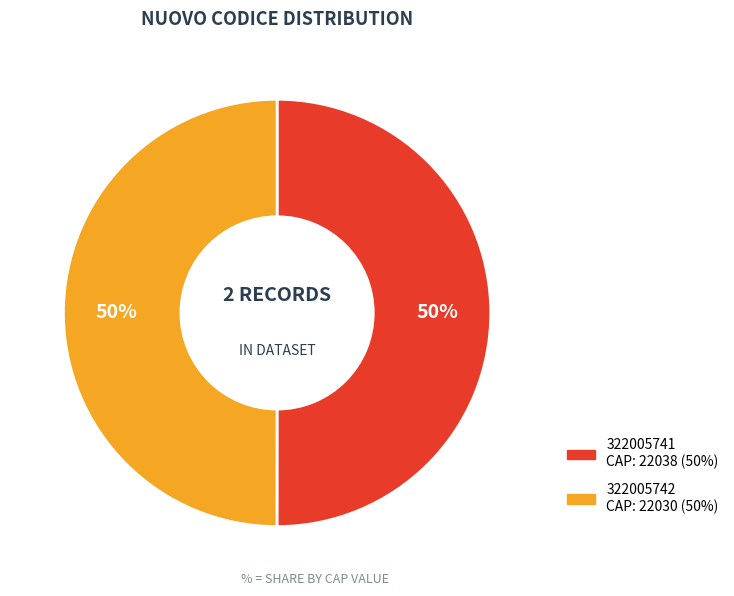

Combined, do 322005742 and 322005741 account for over 50%?

Yes